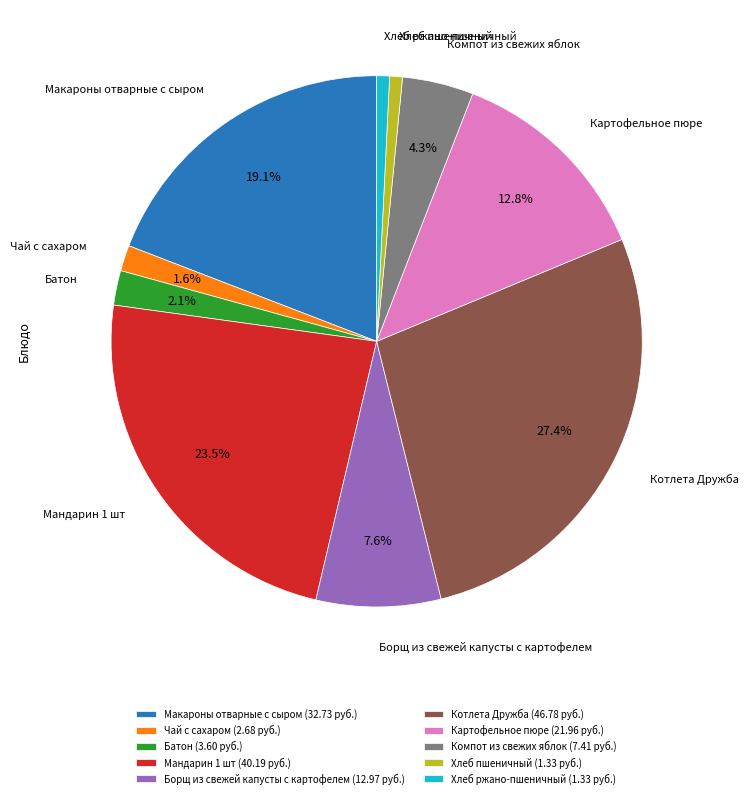

What percentage is NOT represented by Мандарин 1 шт?

76.5%